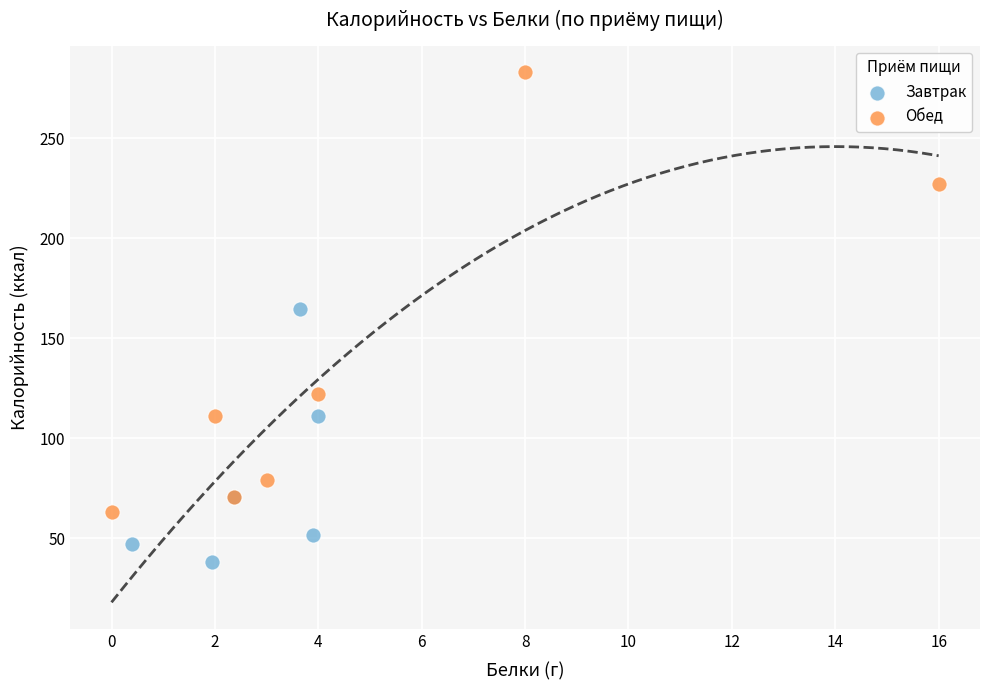

Which series reaches the minimum Y coordinate?

Завтрак